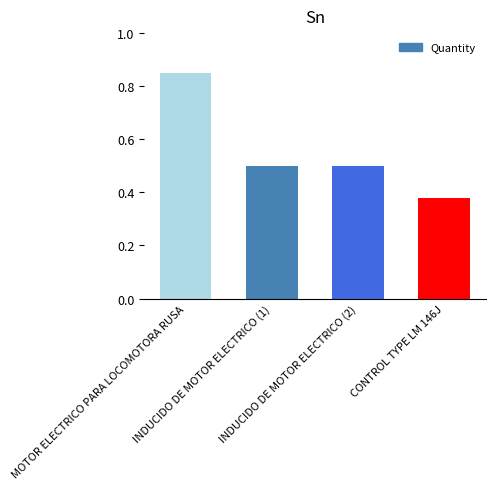

Count the values in the range 0 to 1.

4